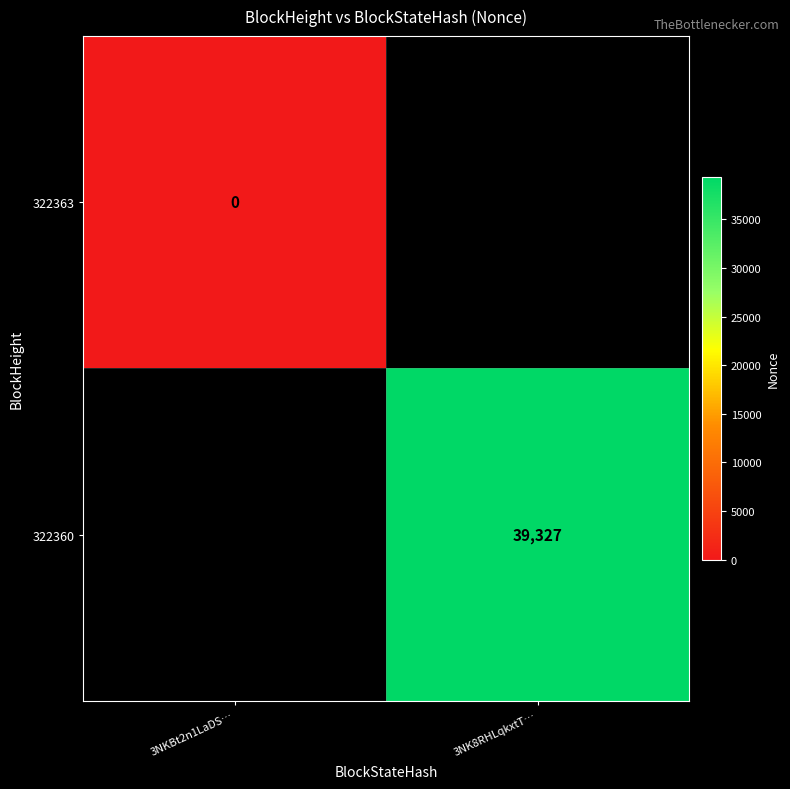

Is it true that 322360 equals 58881 at 3NK8RHLqkxtT…?

False